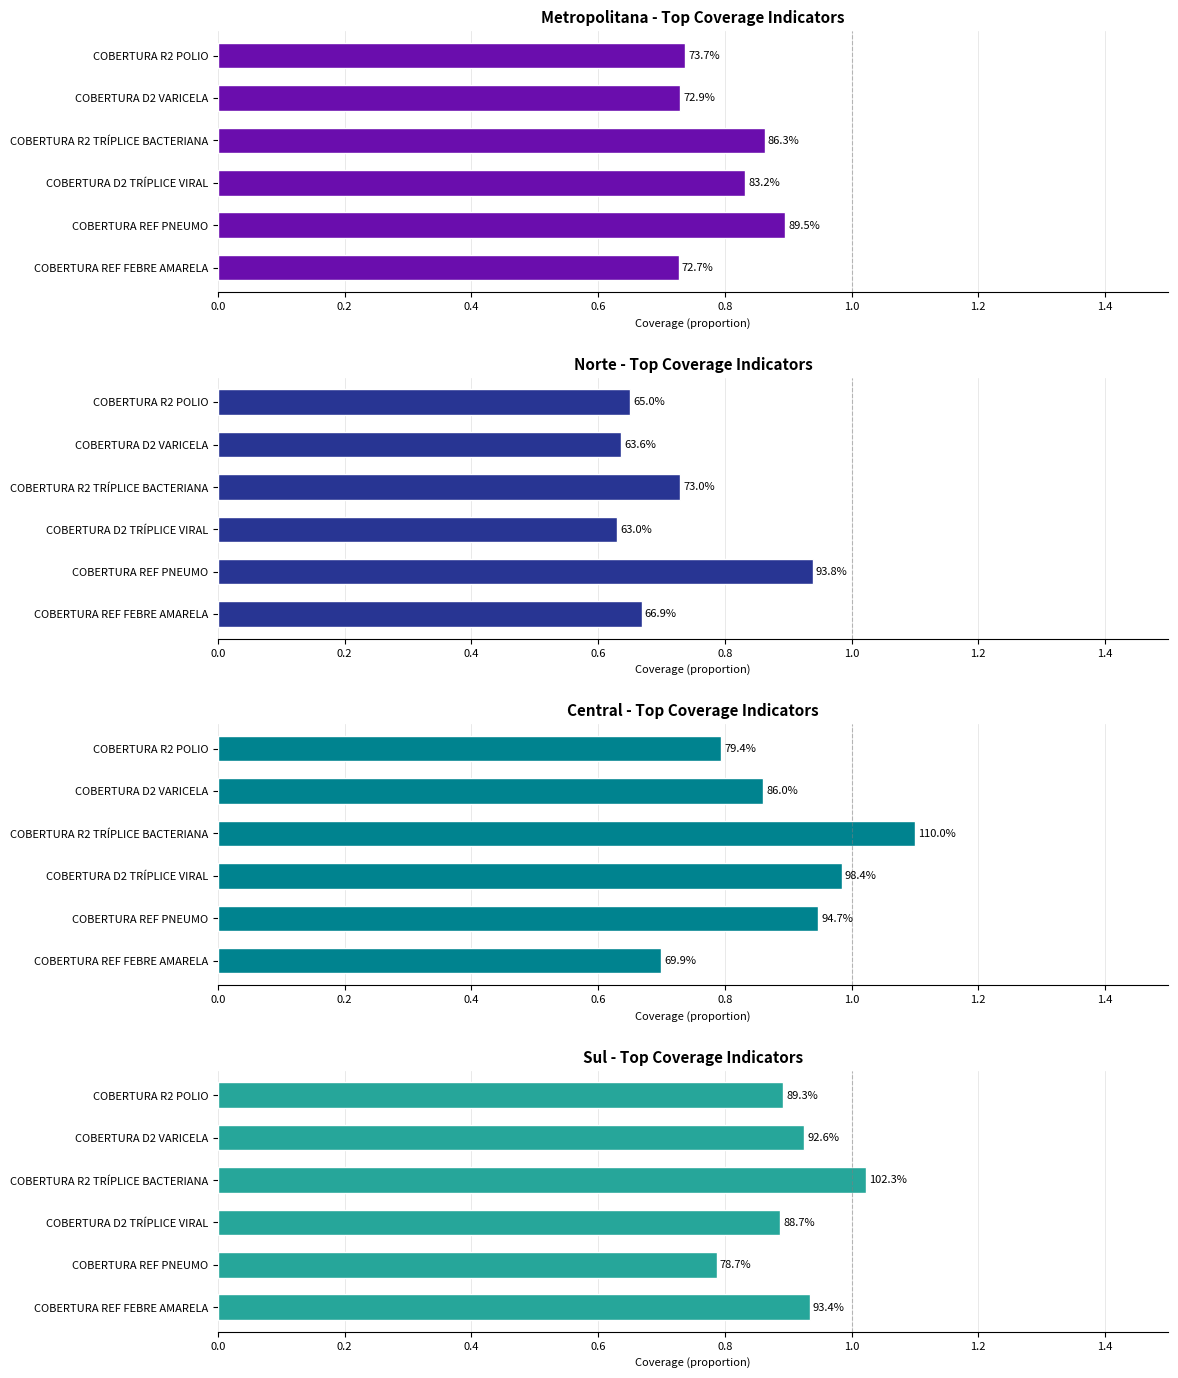

Is the value of Sul at COBERTURA R2 POLIO greater than the value of Metropolitana at COBERTURA REF FEBRE AMARELA?

Yes